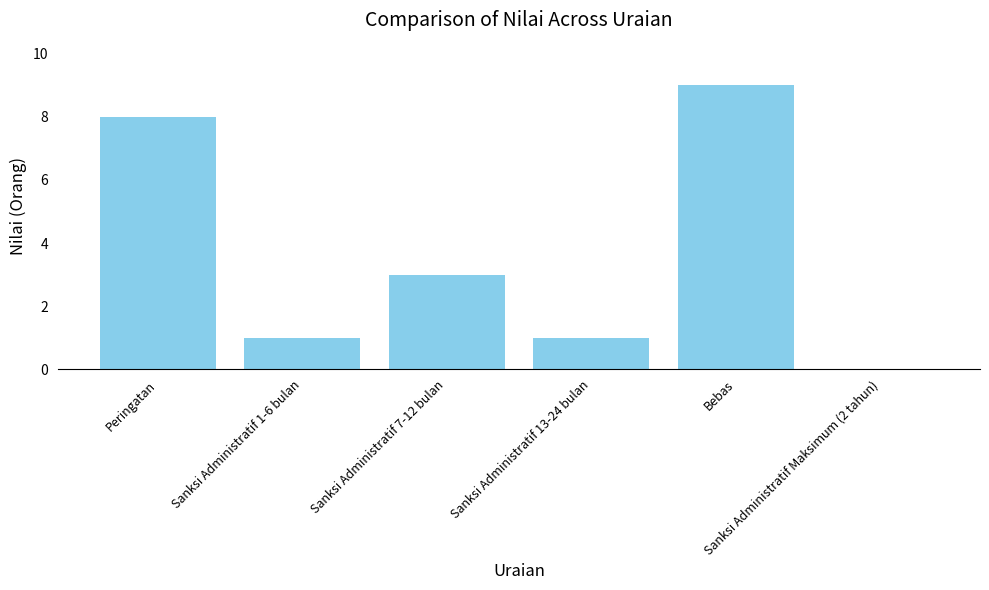

The value at Sanksi Administratif 1-6 bulan is 2. True or false?

False